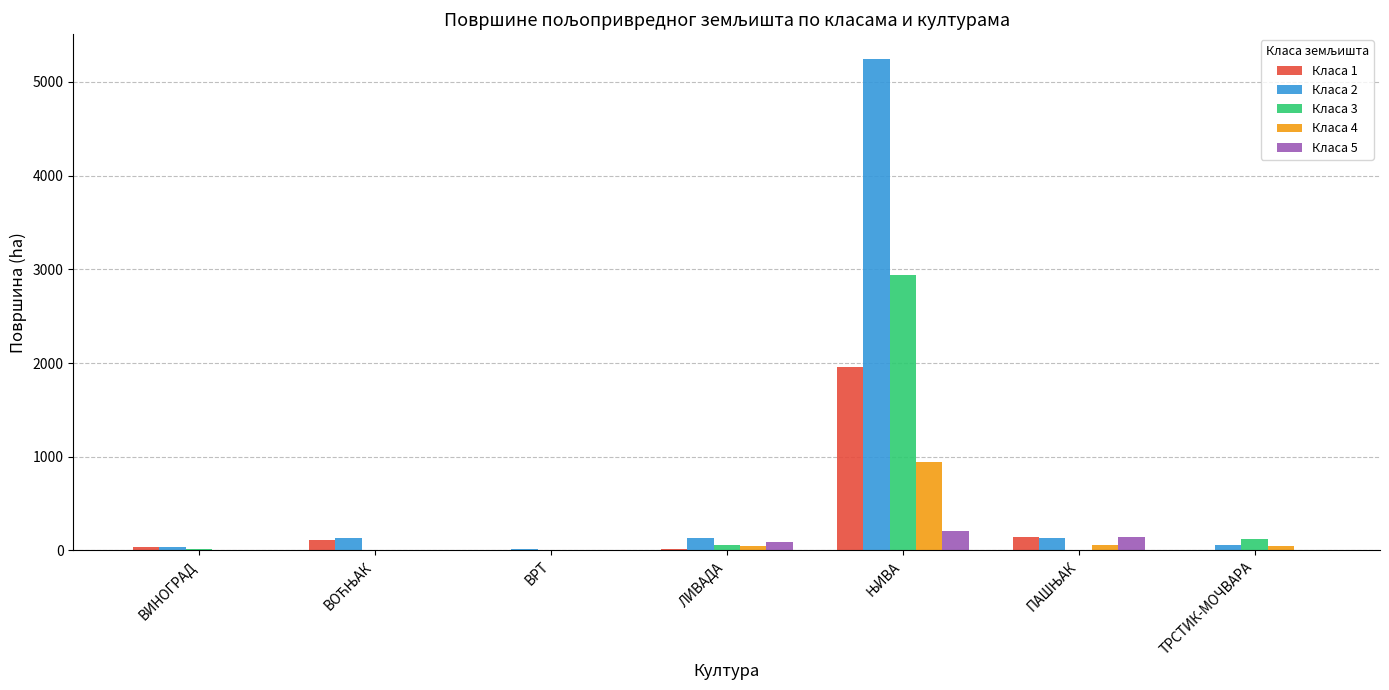

What are all the series names shown in the legend?

Класа 1, Класа 2, Класа 3, Класа 4, Класа 5